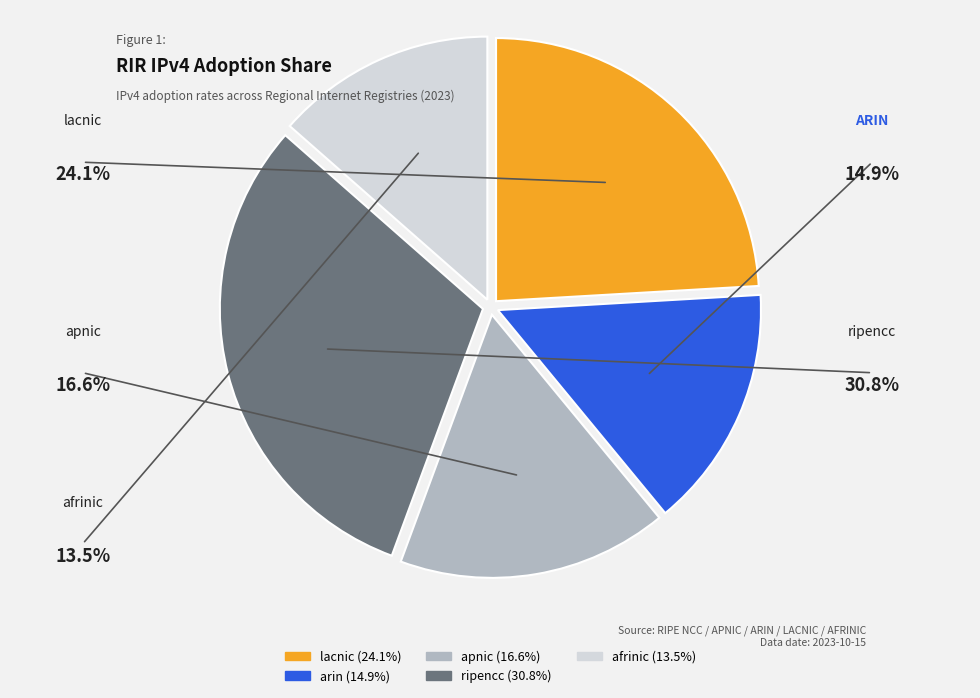

Is the sum of lacnic and afrinic greater than half?

No